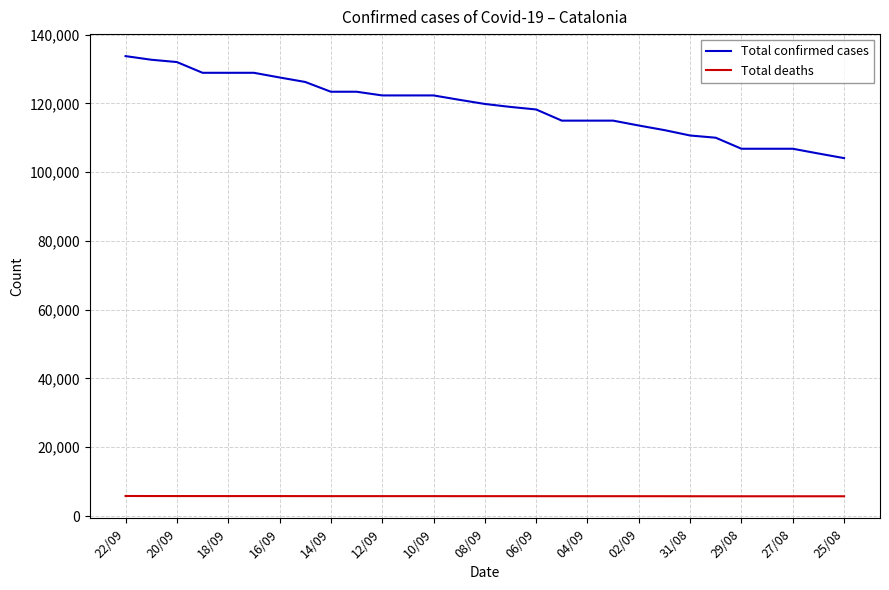

Rank the series by their maximum value, from lowest to highest.

Total deaths, Total confirmed cases